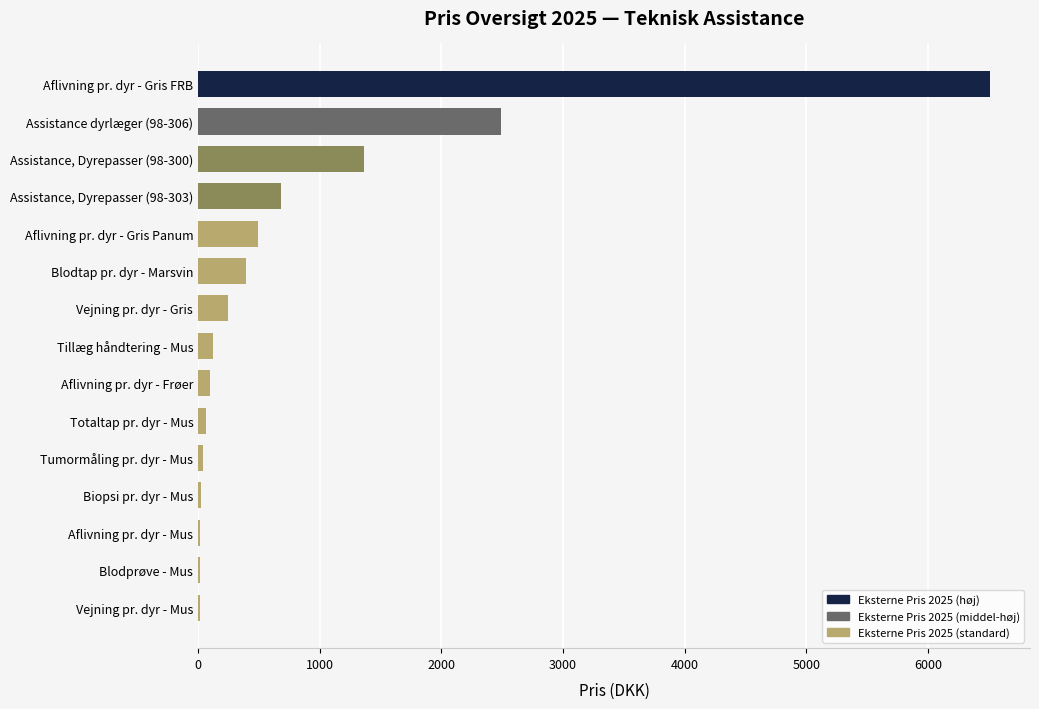

Are the bars horizontal?

Yes